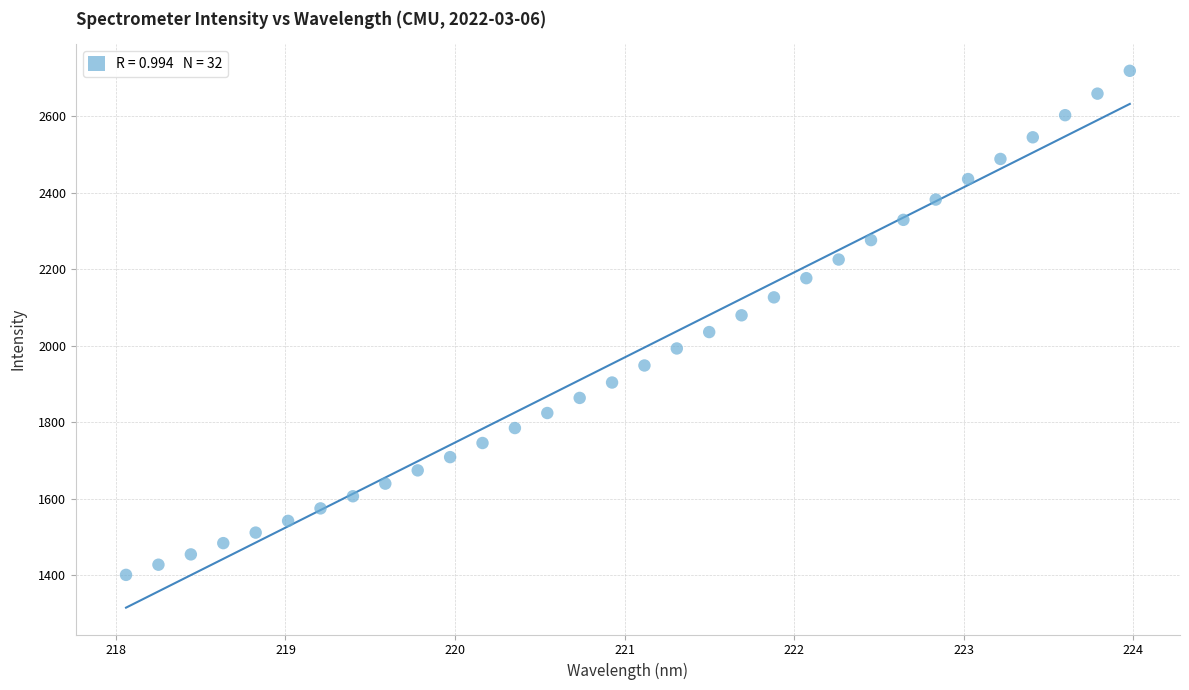

What is the range of X values (max minus min)?

5.9